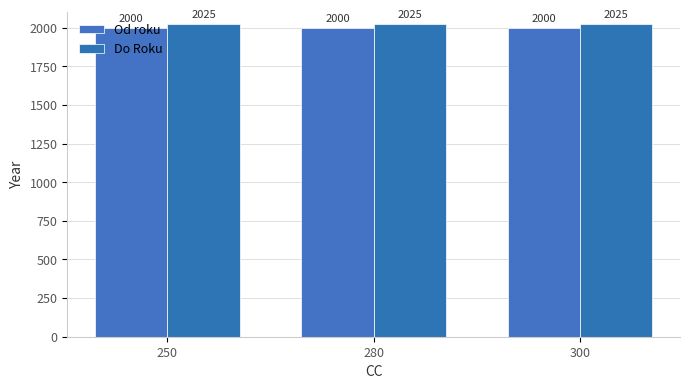

What are all the series names shown in the legend?

Od roku, Do Roku